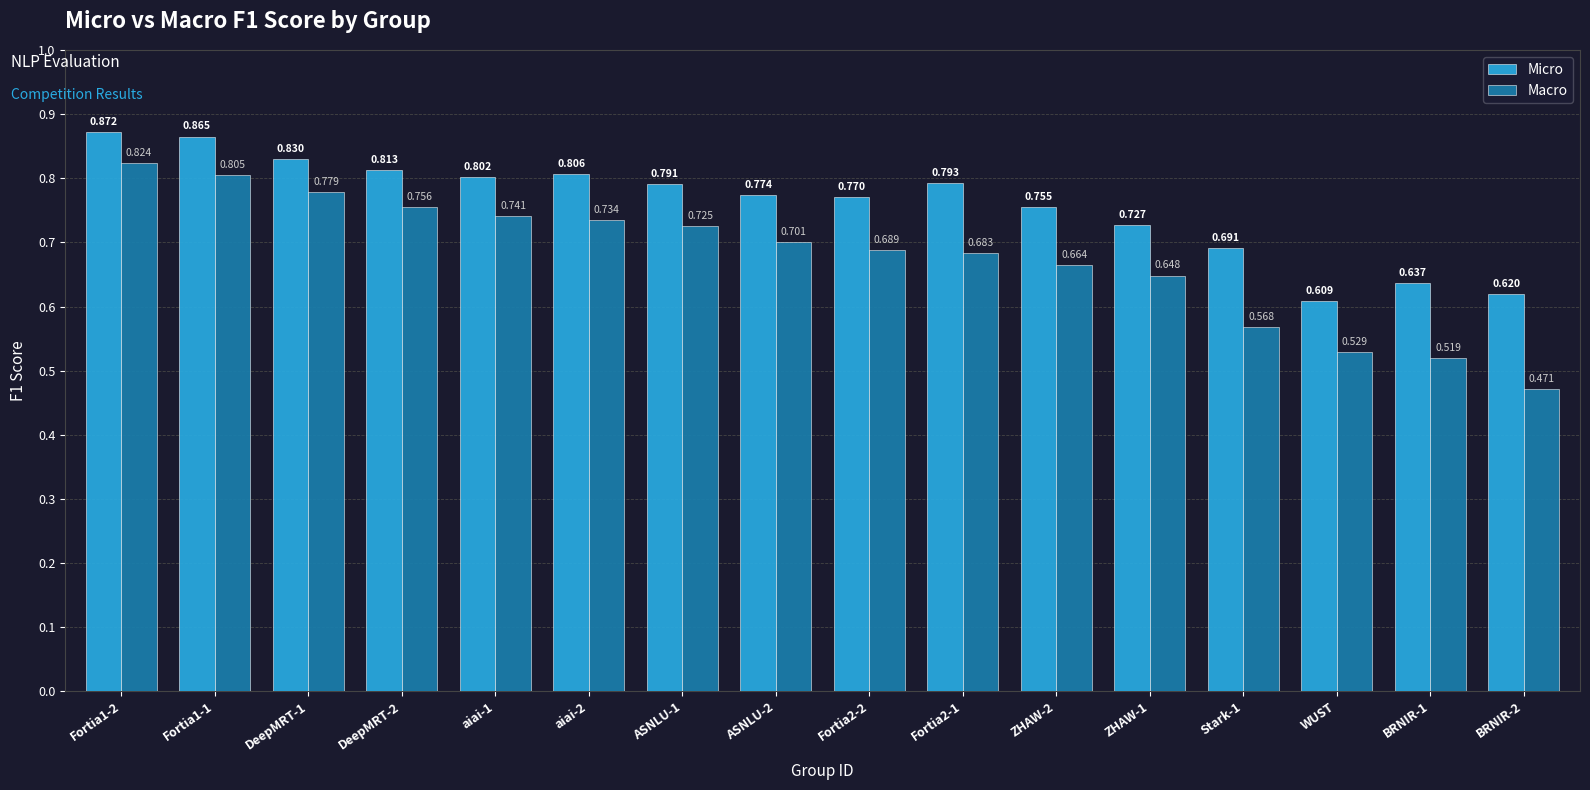

What is the difference between the highest and lowest values at BRNIR-1?

0.1